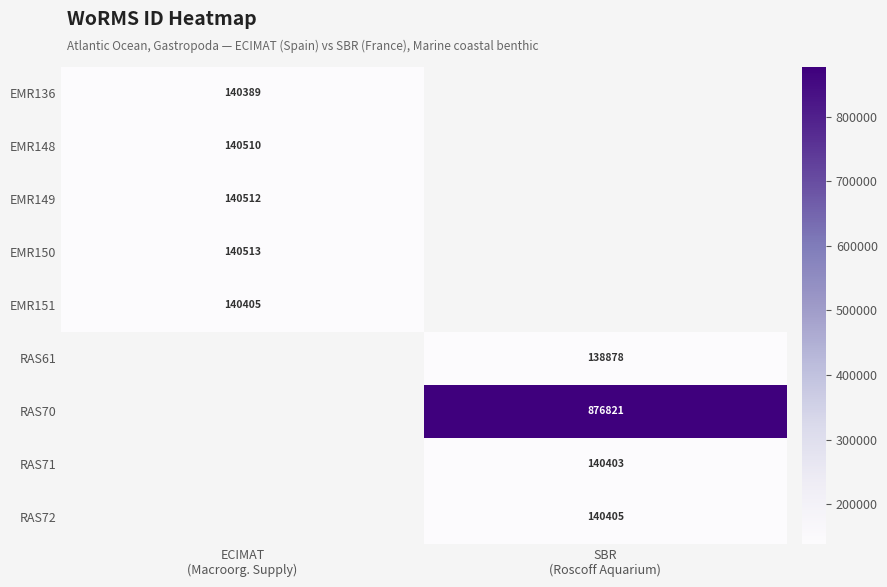

Which label corresponds to the largest value in the chart?

SBR
(Roscoff Aquarium)